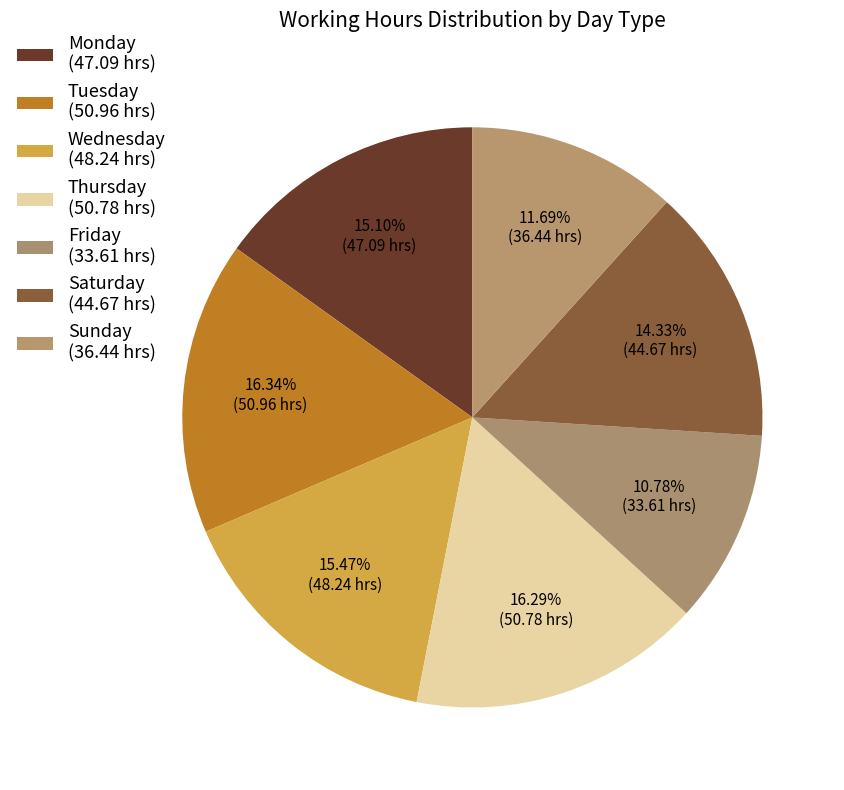

Count the number of slices in the pie.

7